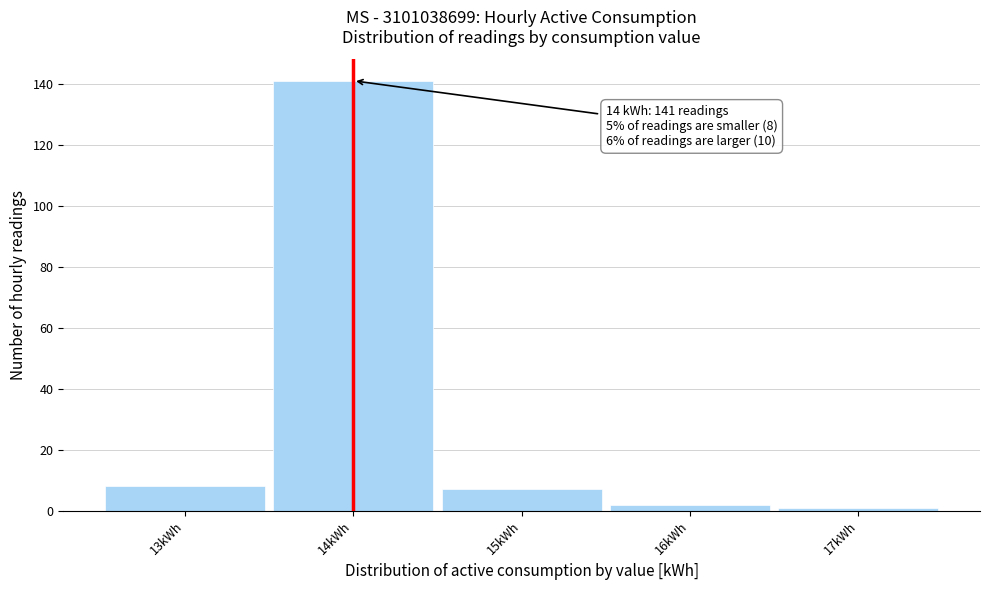

Over which range of the x-axis is the bar tallest?

13.5 to 14.5